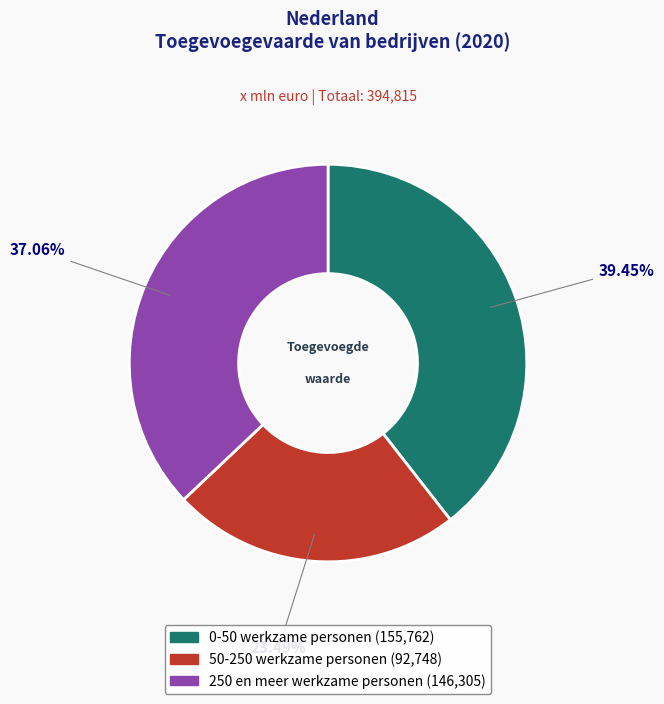

Which has a higher value, 0-50 werkzame personen or 250 en meer werkzame personen?

0-50 werkzame personen